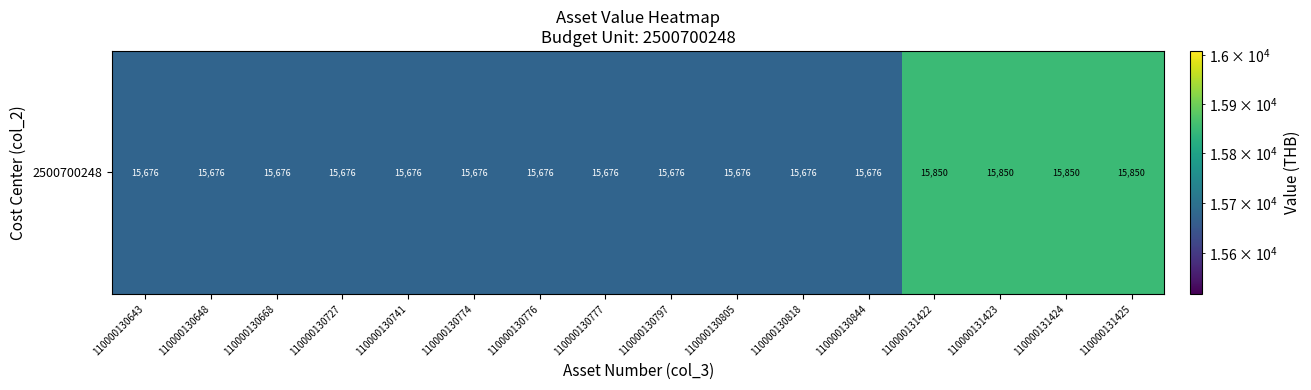

How many series are shown in this chart?

1